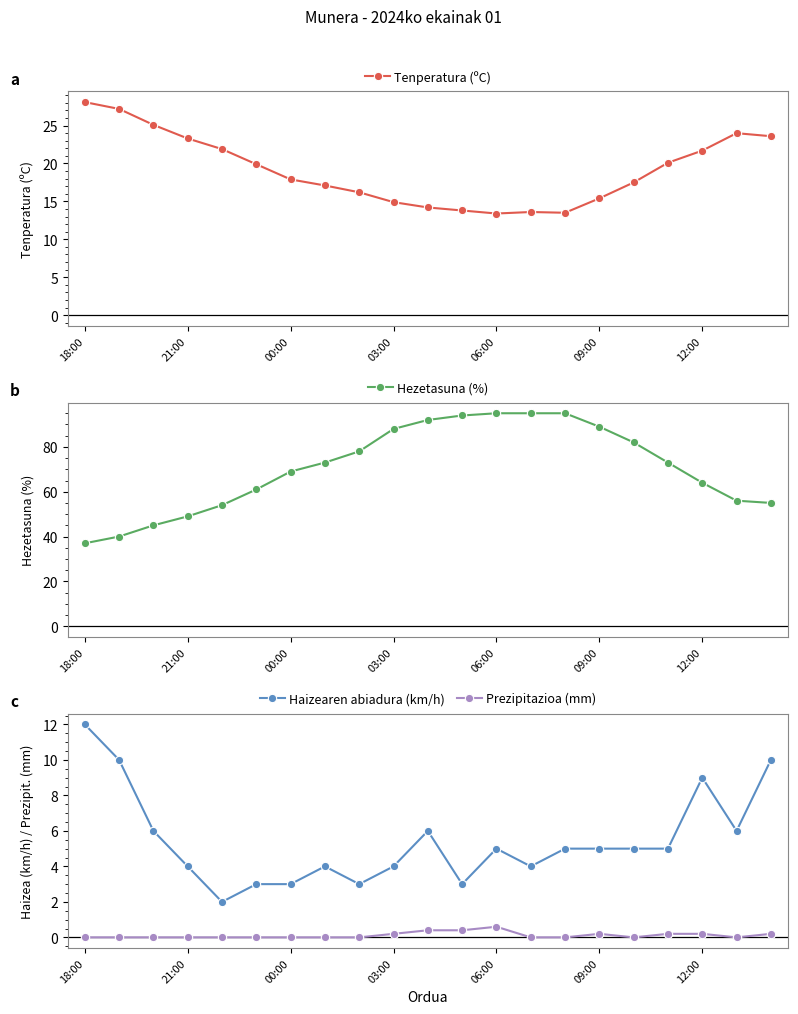

The value of Prezipitazioa (mm) at 12:00 is 0.2. True or false?

True